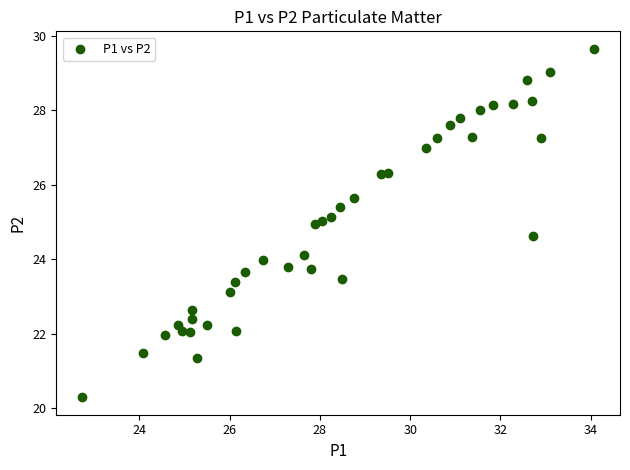

What is the range of X values (max minus min)?

11.3